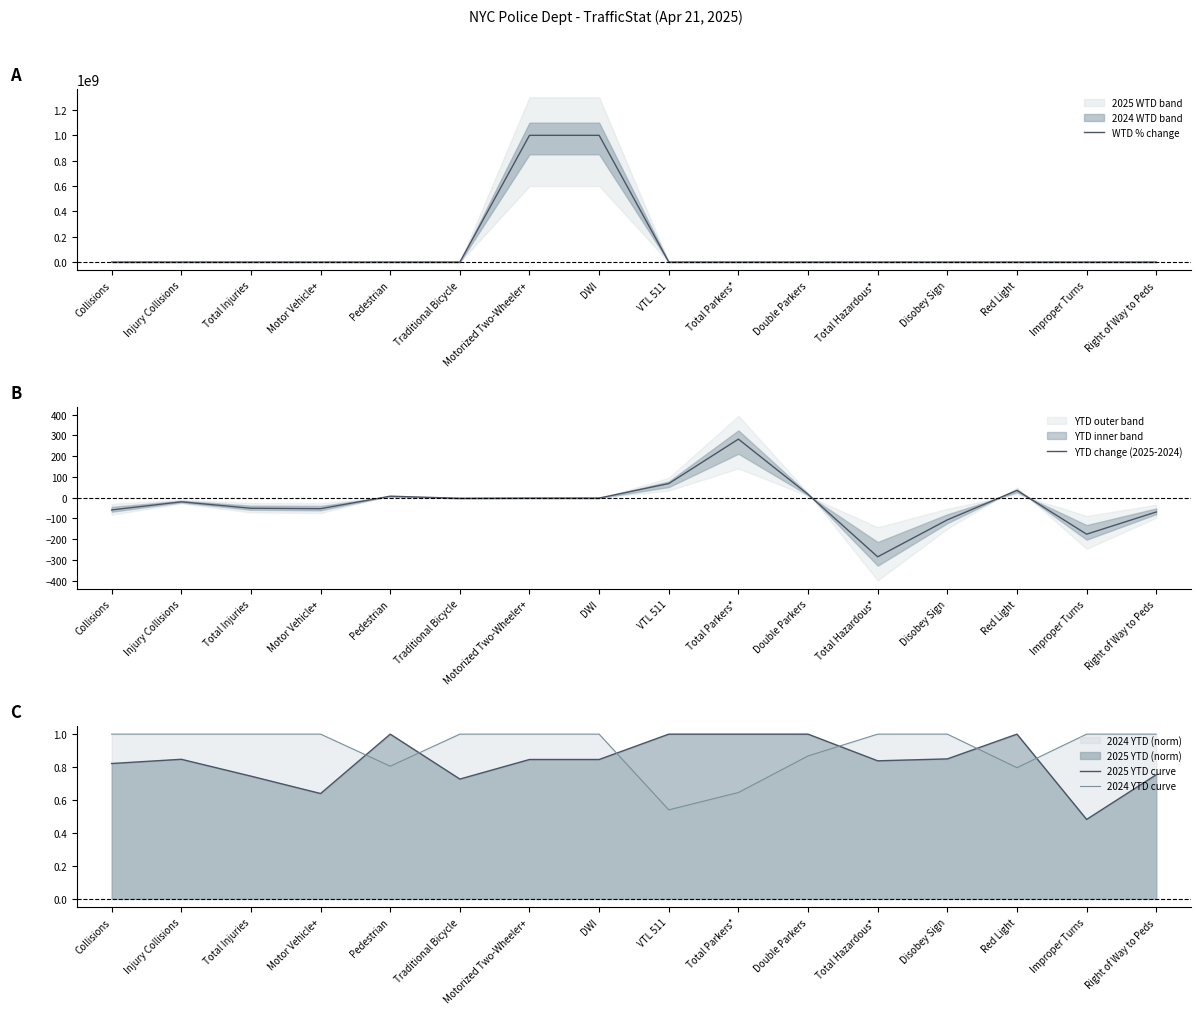

Does the chart have visible grid lines?

No